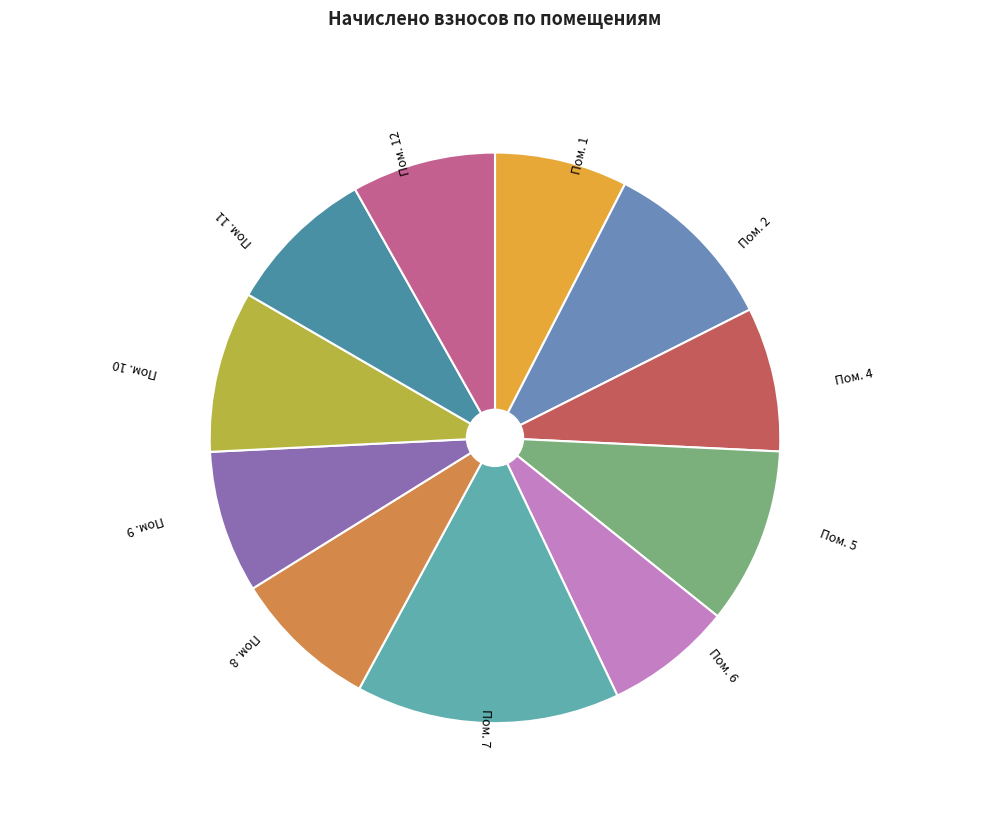

Which slice is the largest?

Пом. 7